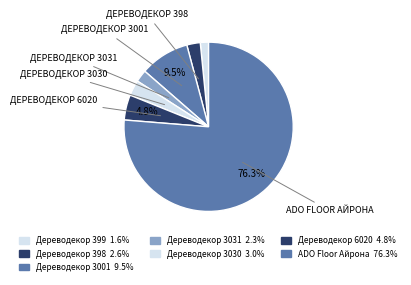

To the nearest percent, what percentage of the pie is Дереводекор 3031?

2%